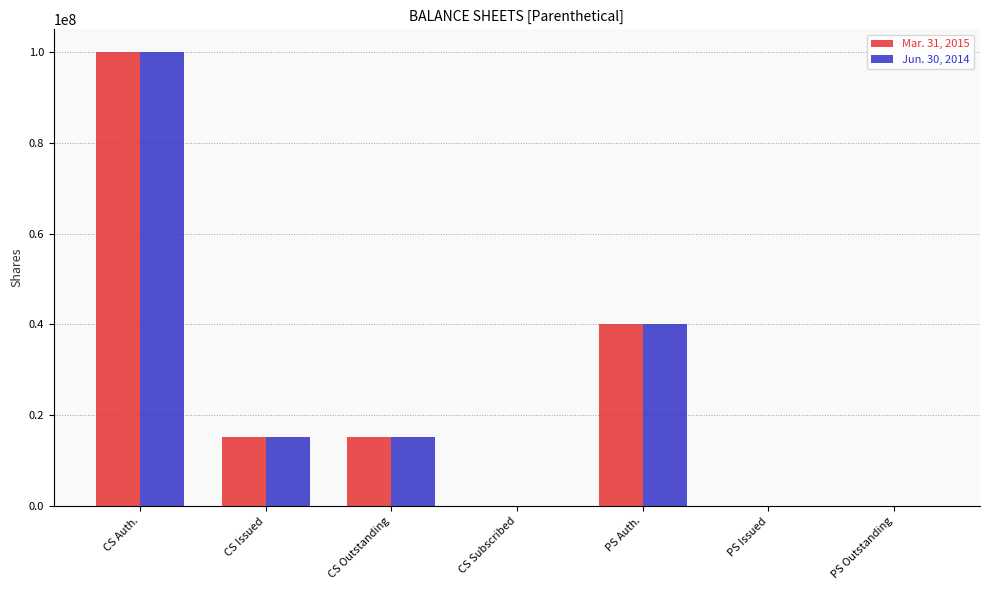

What is the greatest value displayed?

100000000